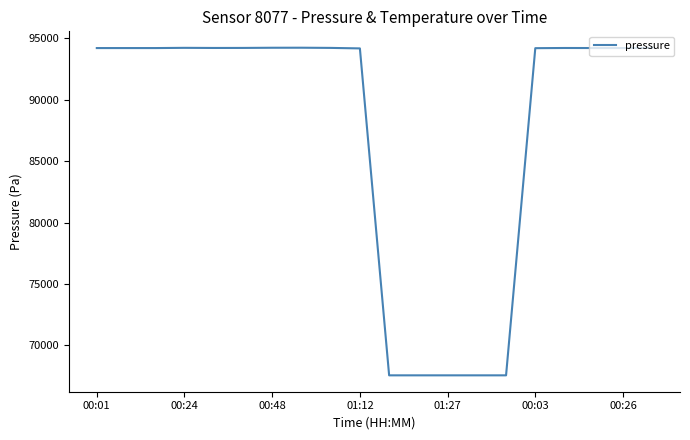

What is the difference between the maximum and minimum values?

26653.5